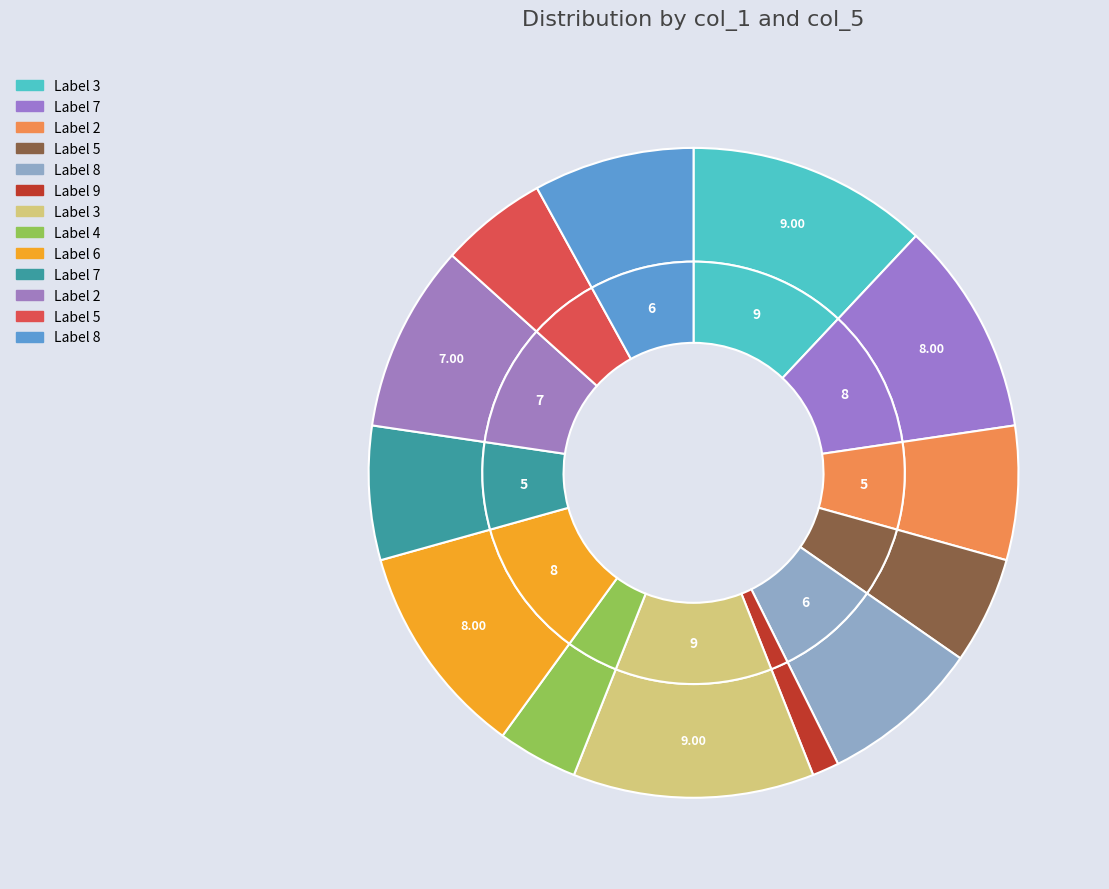

True or false: 4 accounts for 11% of the total.

False